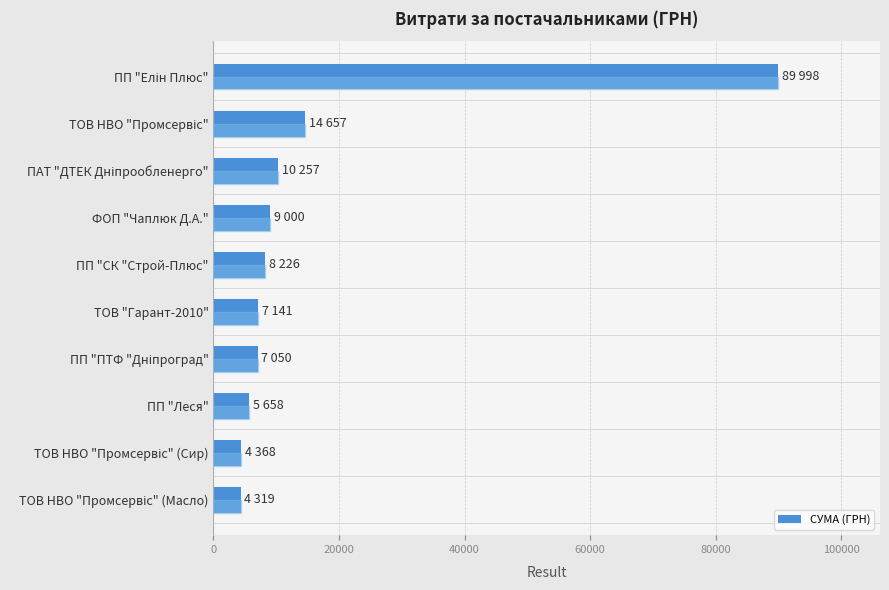

What is the label of the 5th bar from the bottom?

ТОВ "Гарант-2010"